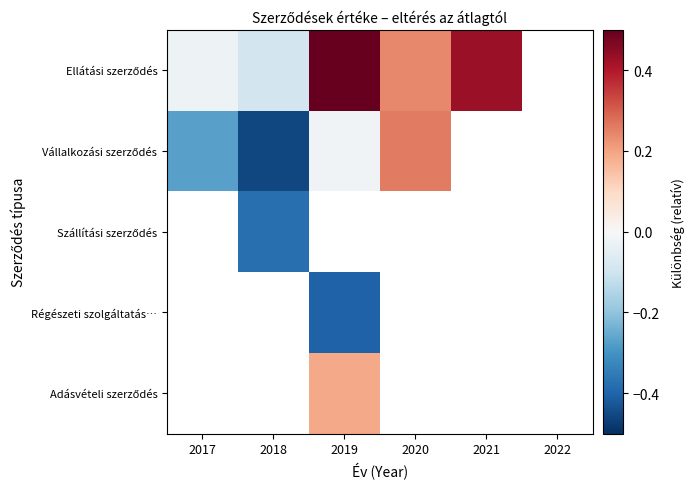

What is the difference between the Ellátási szerződés values at 2020 and 2019?

0.3